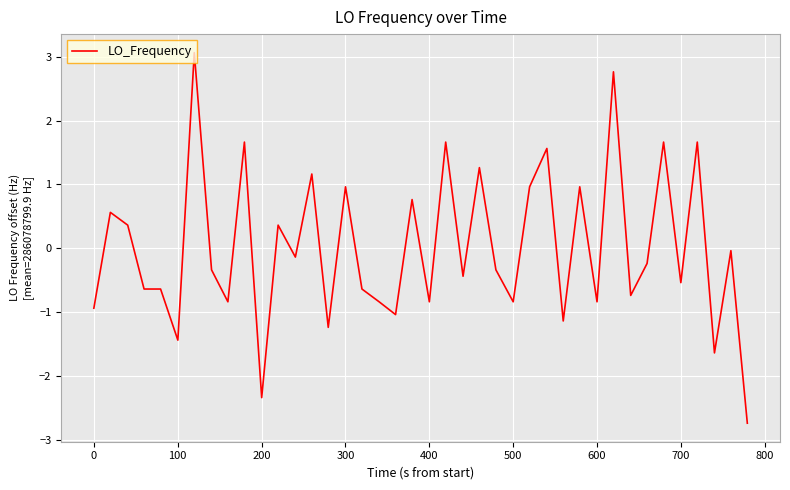

What is the greatest value displayed?

3.1